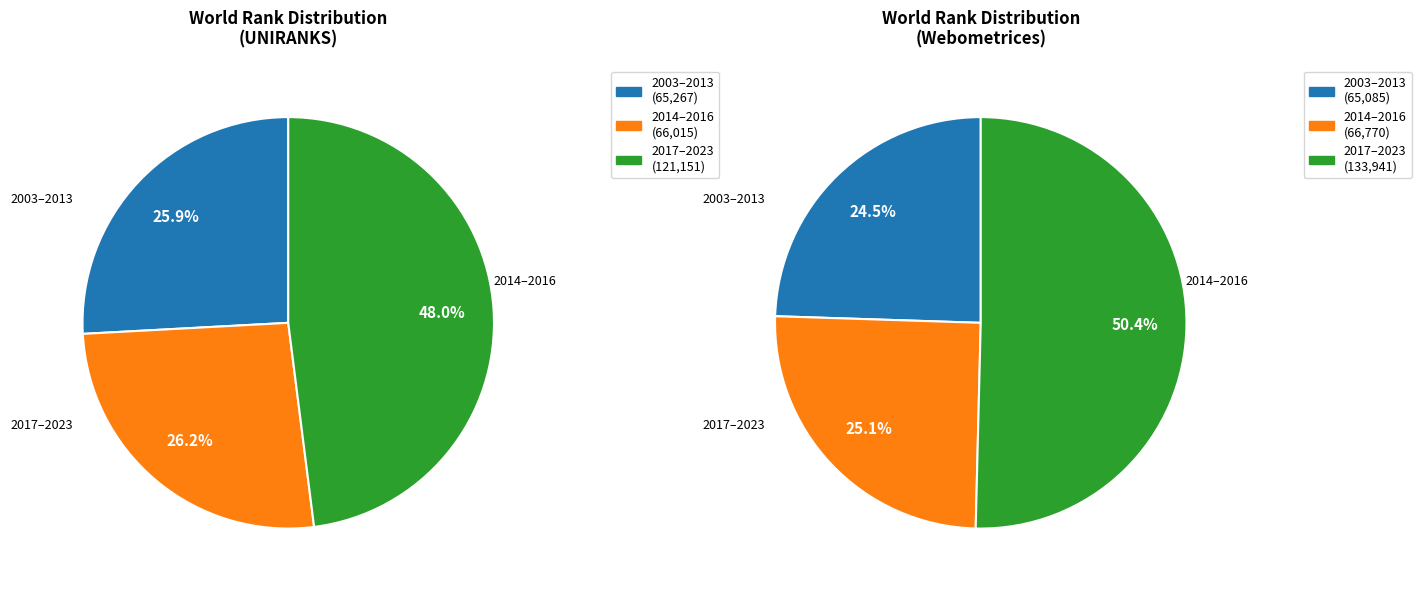

Between 2015 and 2022, which series saw the biggest shift?

Webometrices